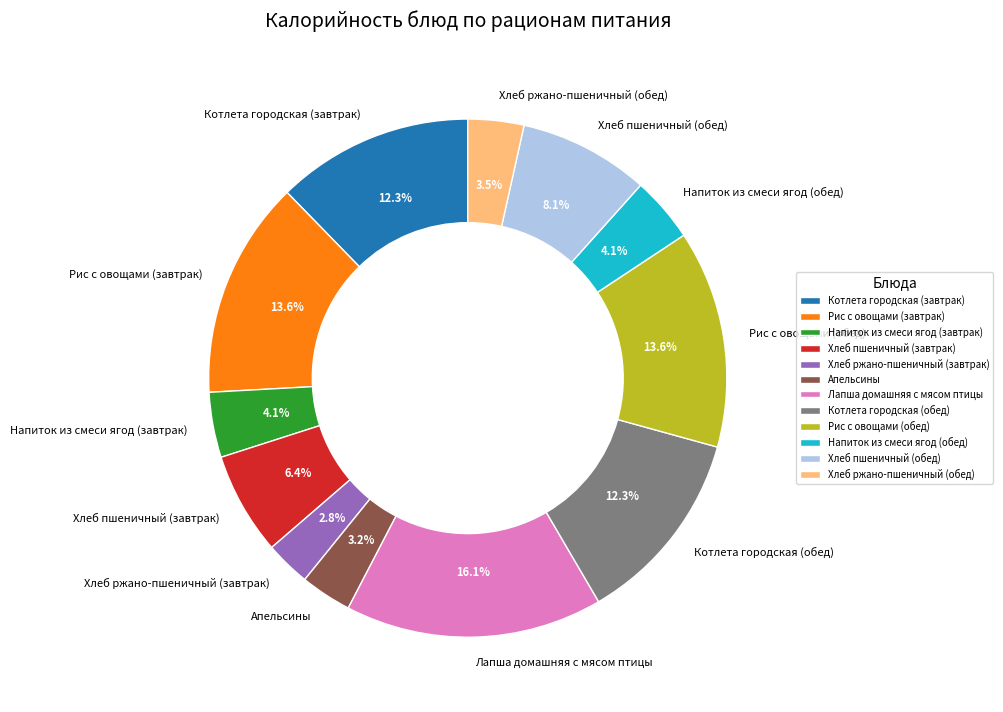

What percentage is the Котлета городская (обед) slice, to the nearest percent?

12%